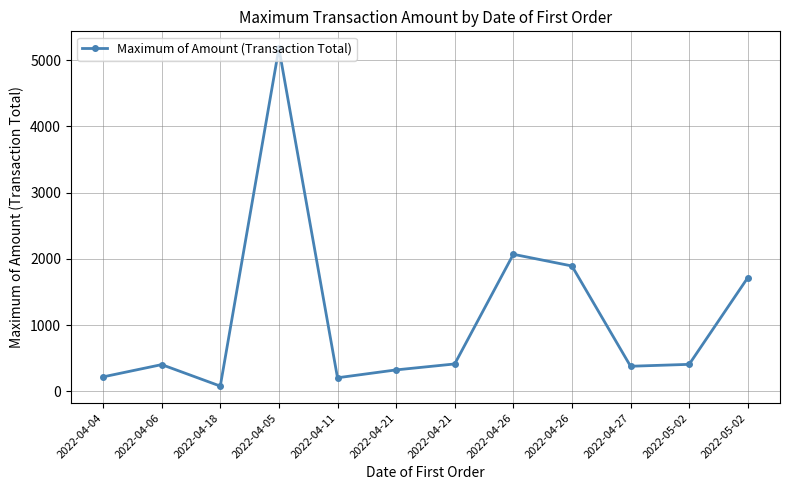

What is the ratio of the value at 2022-04-05 to the value at 2022-04-21?

12.5